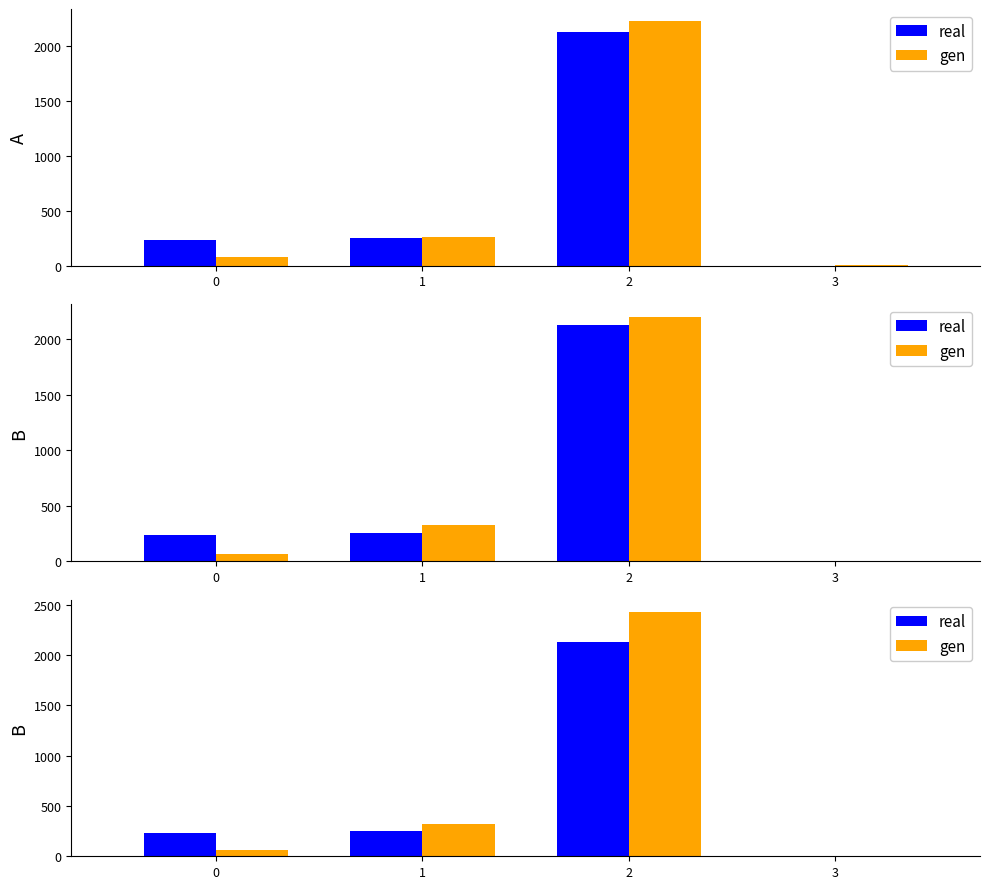

Which has a higher value, 1 or 0?

1